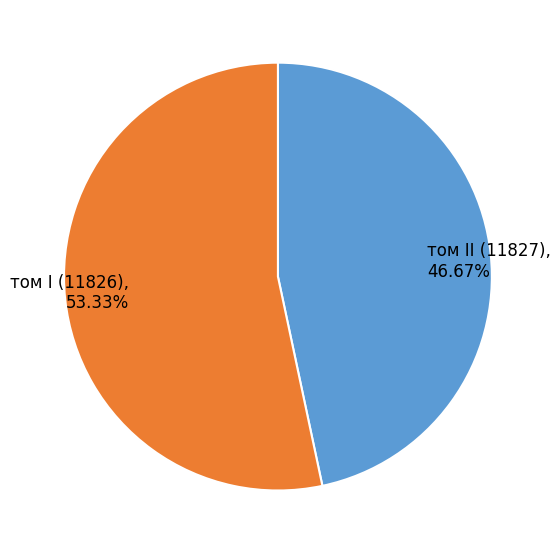

Which slice is the smallest?

том II (11827)